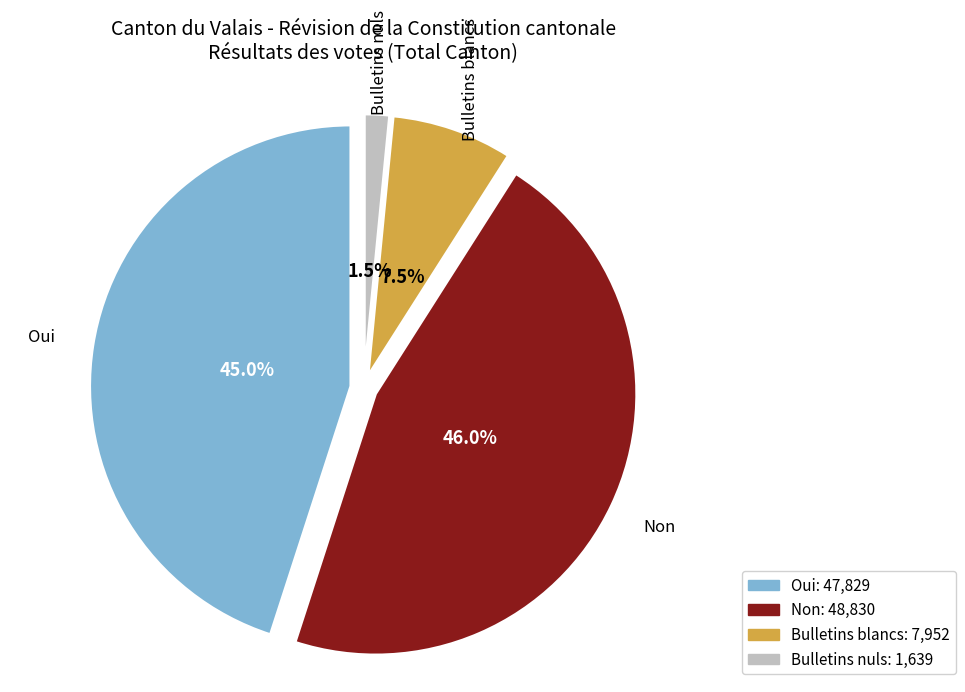

How many segments does this pie chart have?

4